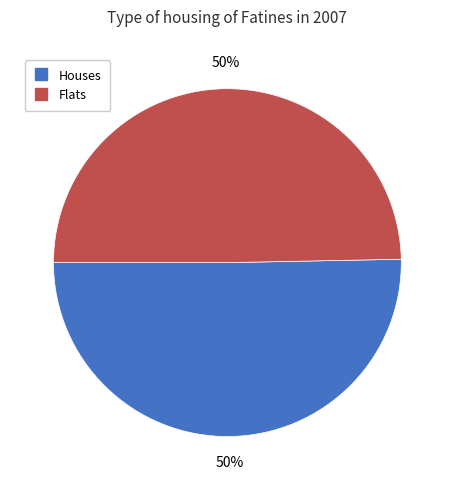

To the nearest percent, what is the average slice percentage?

50%